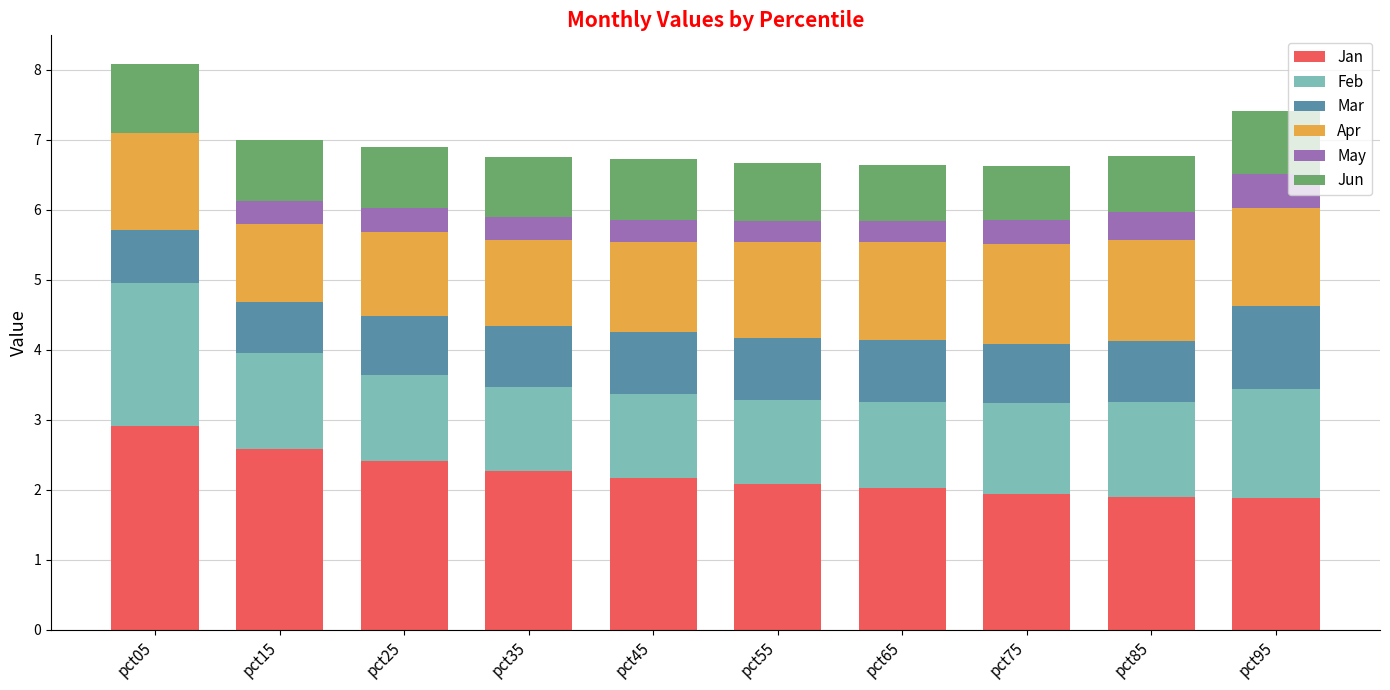

What is the total value across all series at pct05?

8.1